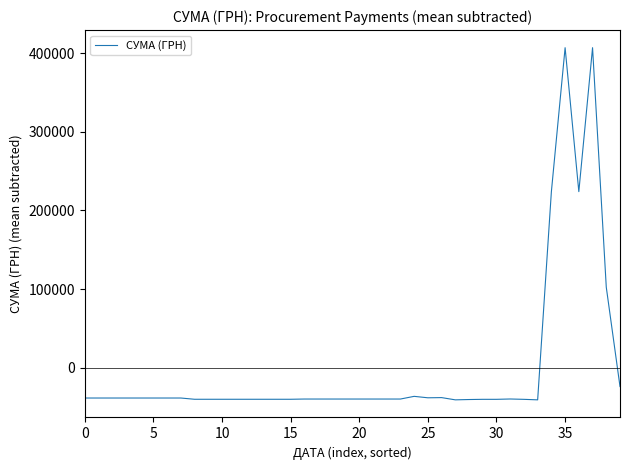

How many categories are shown in the chart?

40